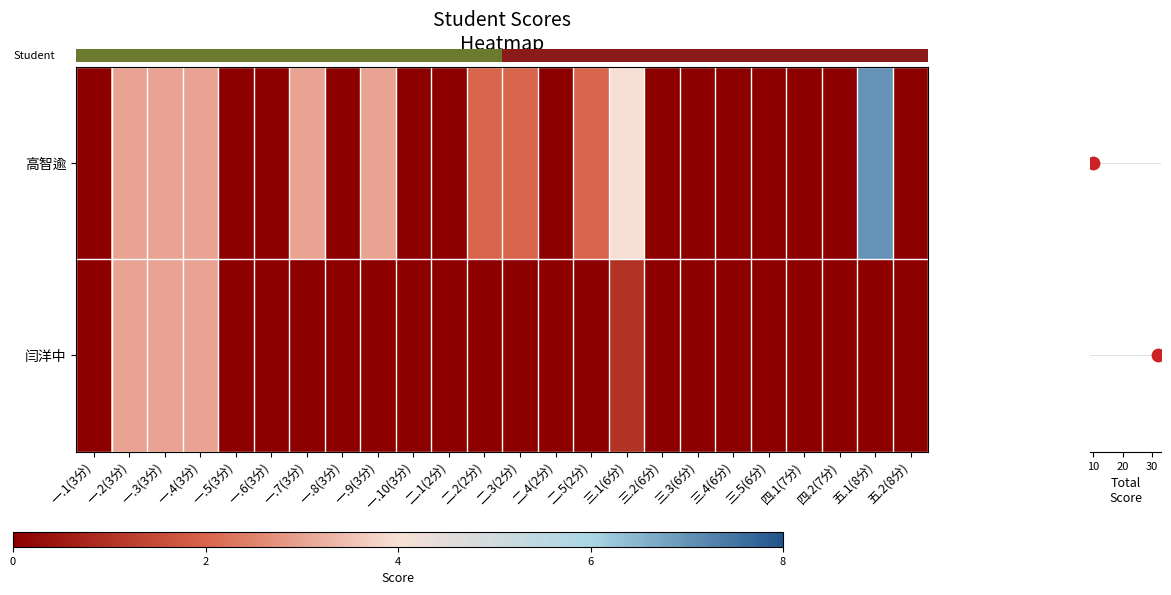

The value of 高智逾 at 五.2(8分) is 0. True or false?

True